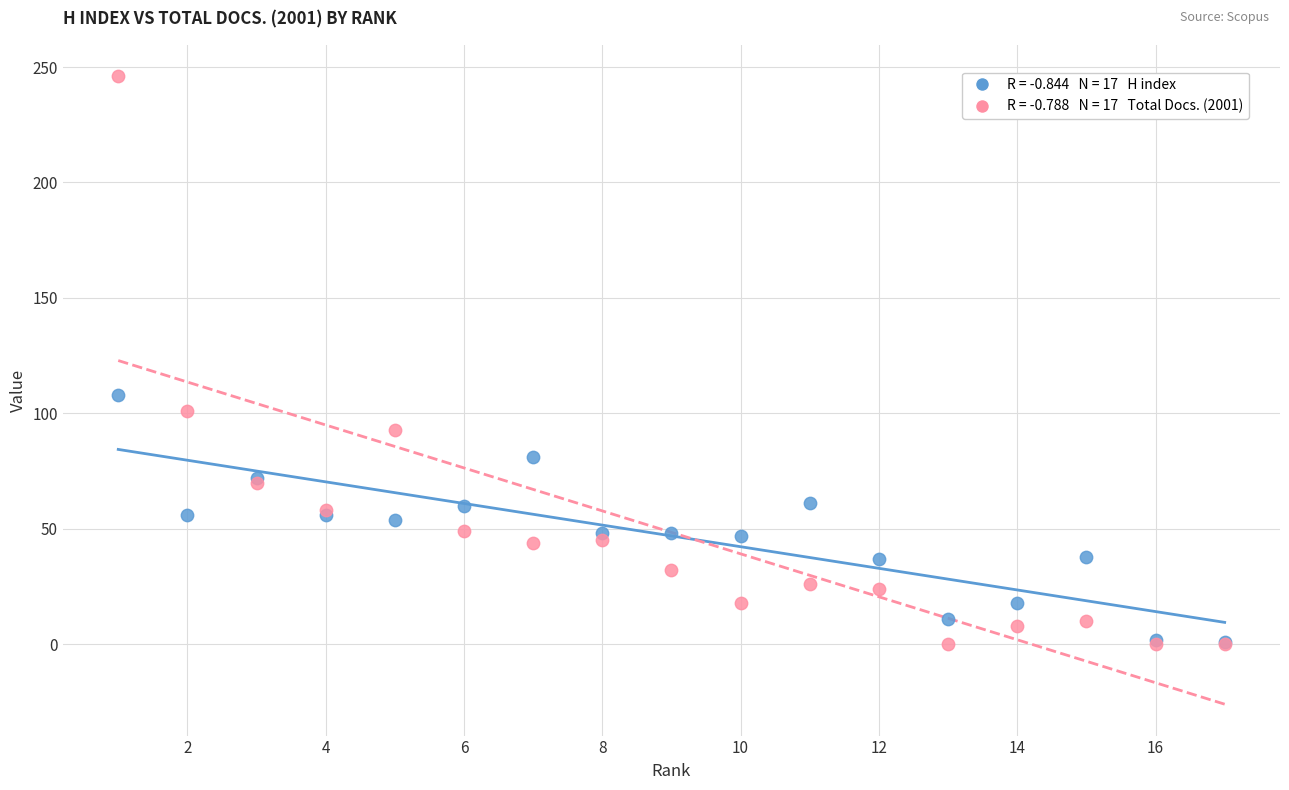

Across all series, what Y value is closest to 123?

108